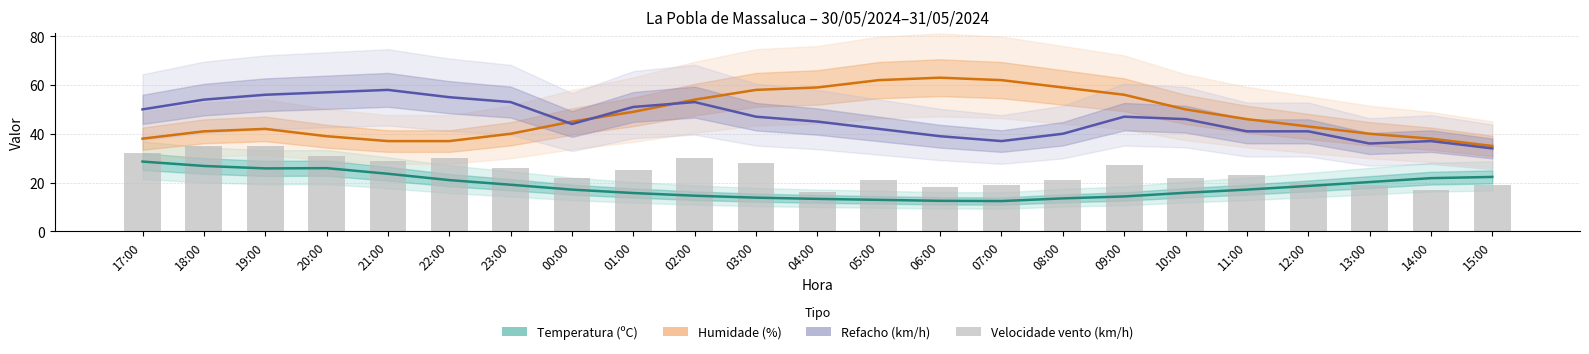

Rank the categories by Velocidade vento (km/h) value from highest to lowest.

18:00, 19:00, 17:00, 20:00, 22:00, 02:00, 21:00, 03:00, 09:00, 23:00, 01:00, 11:00, 00:00, 10:00, 05:00, 08:00, 12:00, 07:00, 13:00, 15:00, 06:00, 14:00, 04:00